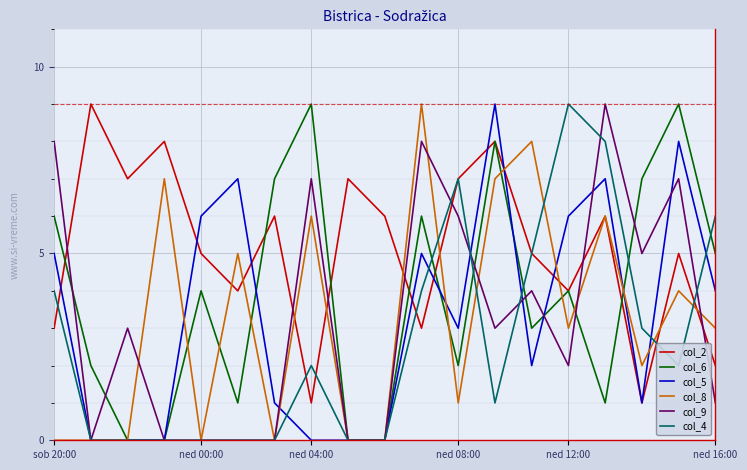

Which series has the largest total across all categories?

col_2